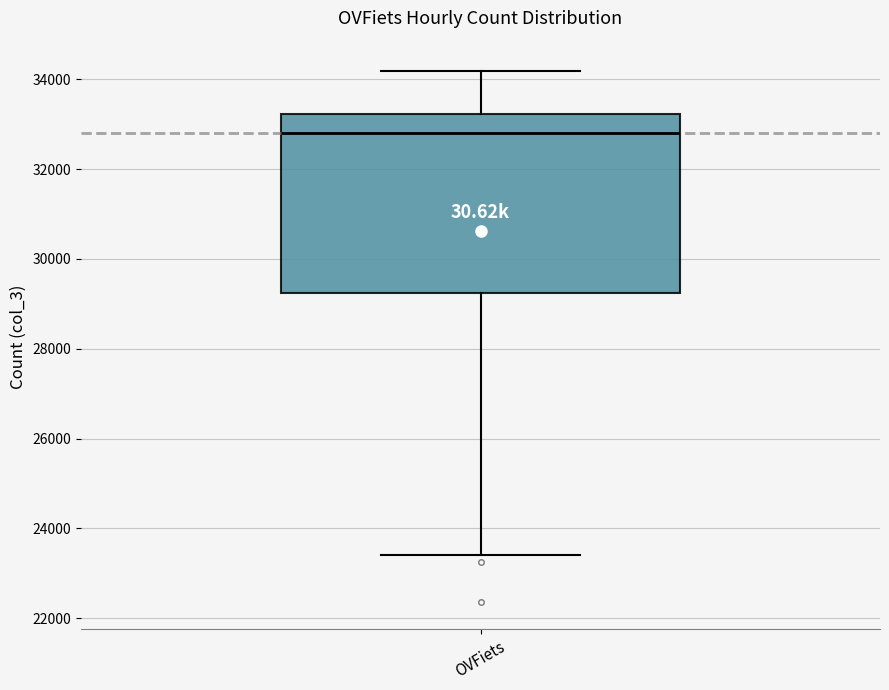

Where is the lower edge of the box for OVFiets on the y-axis? The values are not printed on the chart, so give them approximately, as read against the axis.

29200